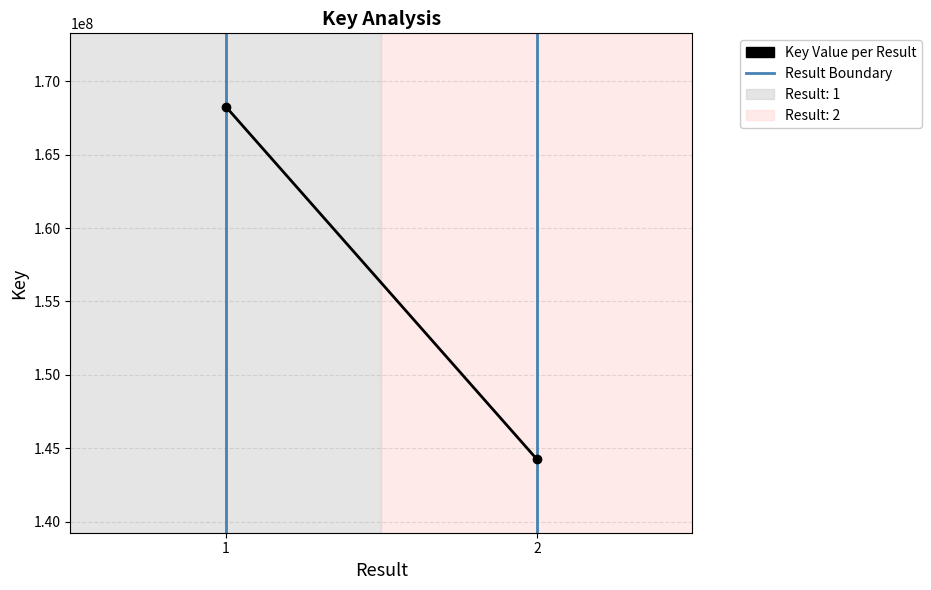

What is the change in value from 1 to 2?

-24007564